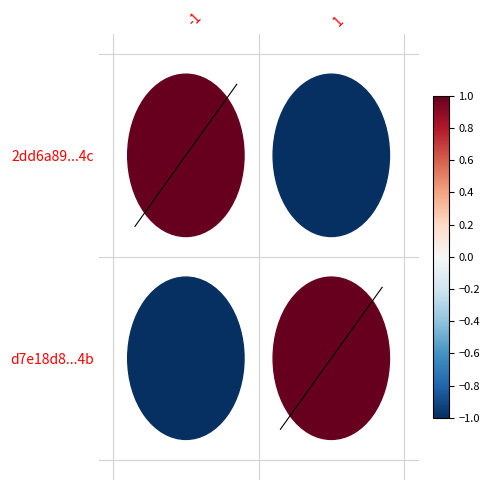

Count the diag_0 values in the range 0 to 1.

1